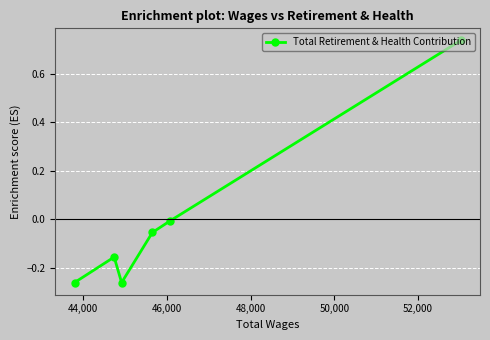

How many interior local peaks (higher than both neighbors) does the data have?

1